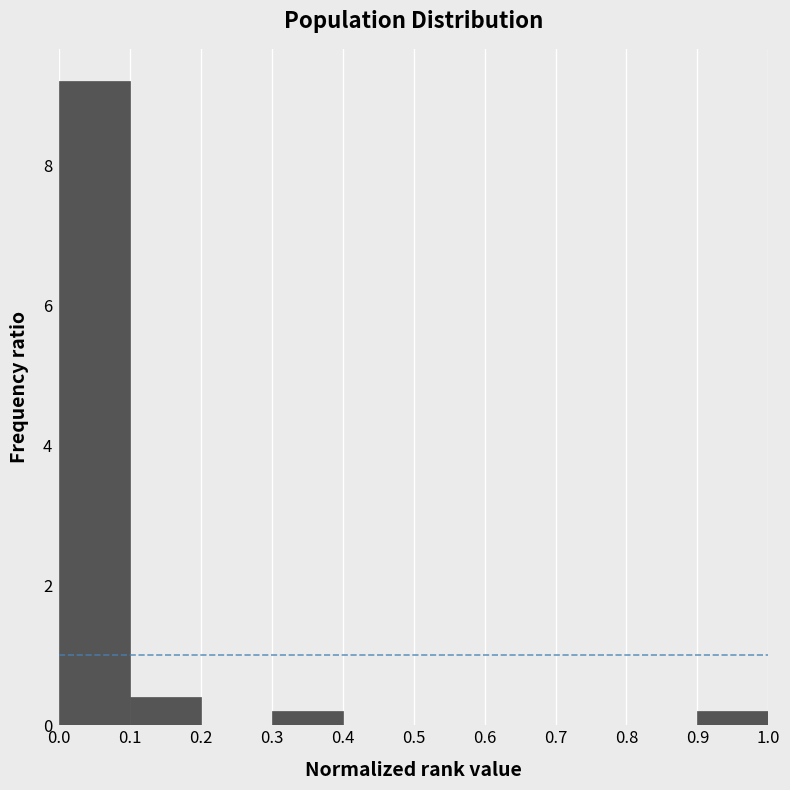

How tall is the bar that spans 0.3 to 0.4 on the x-axis? The values are not printed on the chart, so give them approximately, as read against the axis.

0.2